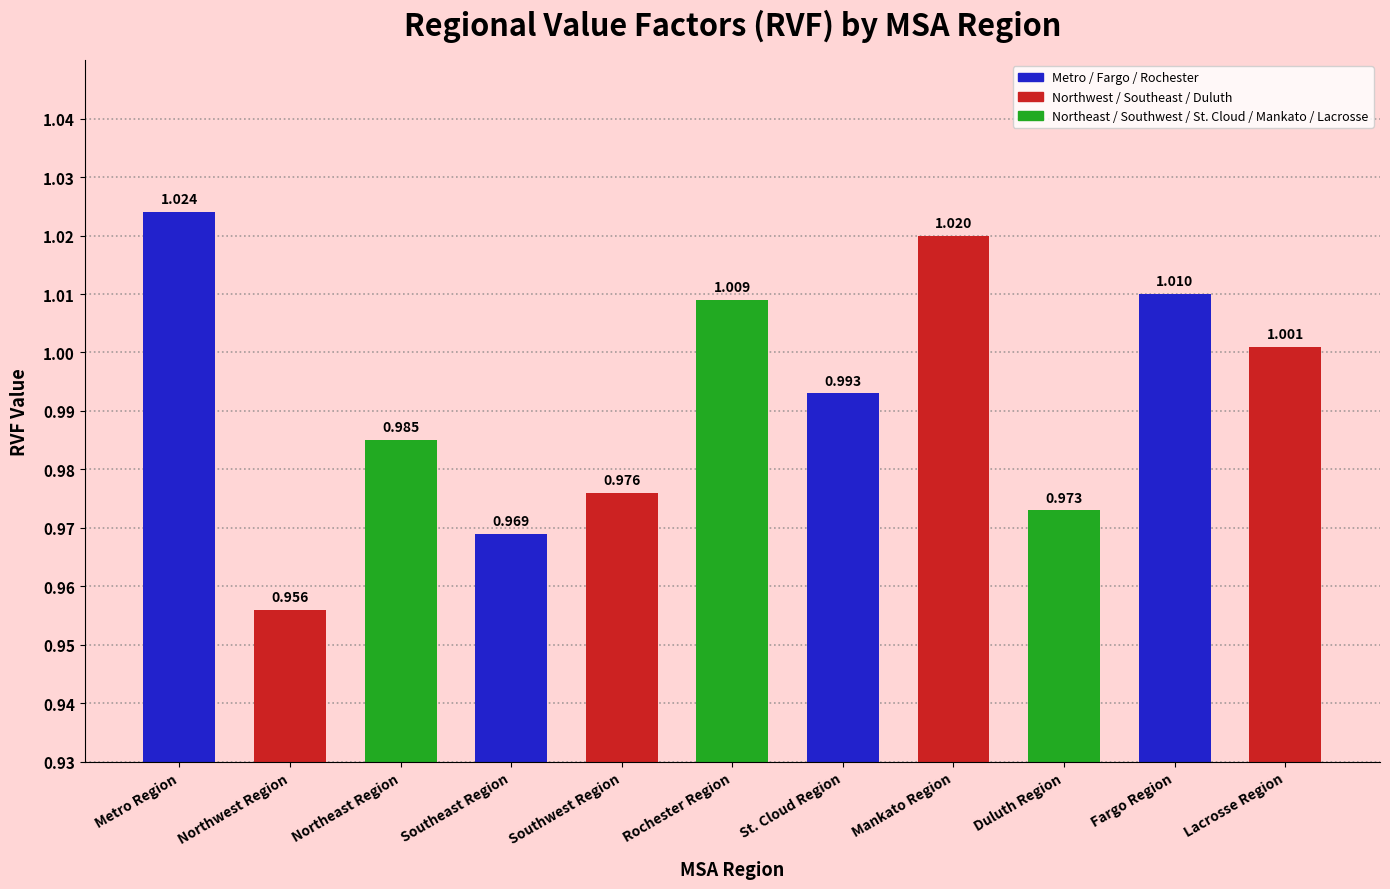

How many categories are shown in the chart?

11